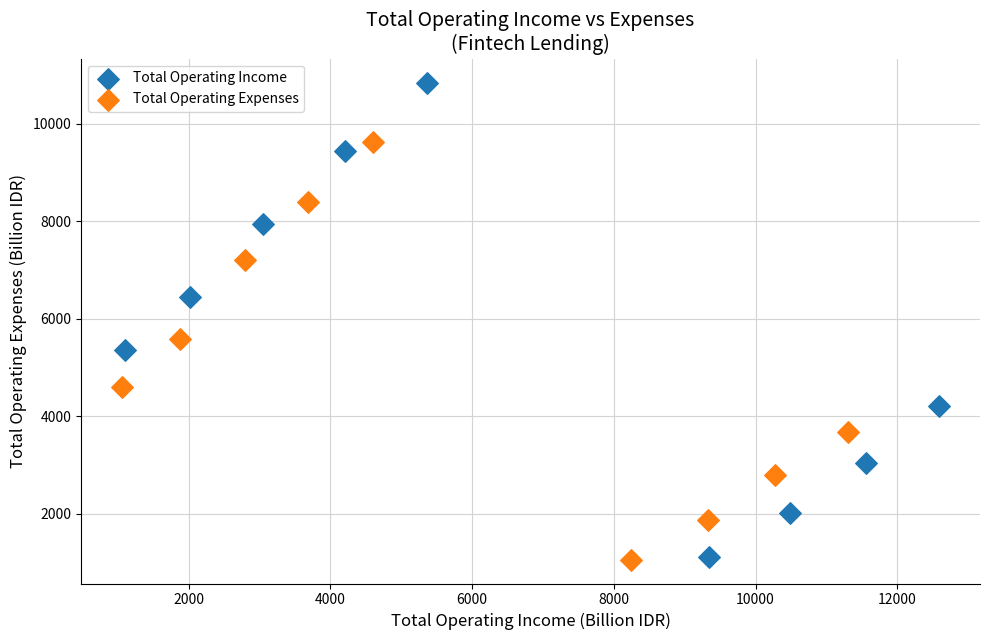

Which series contains the highest Y value?

Total Operating Income